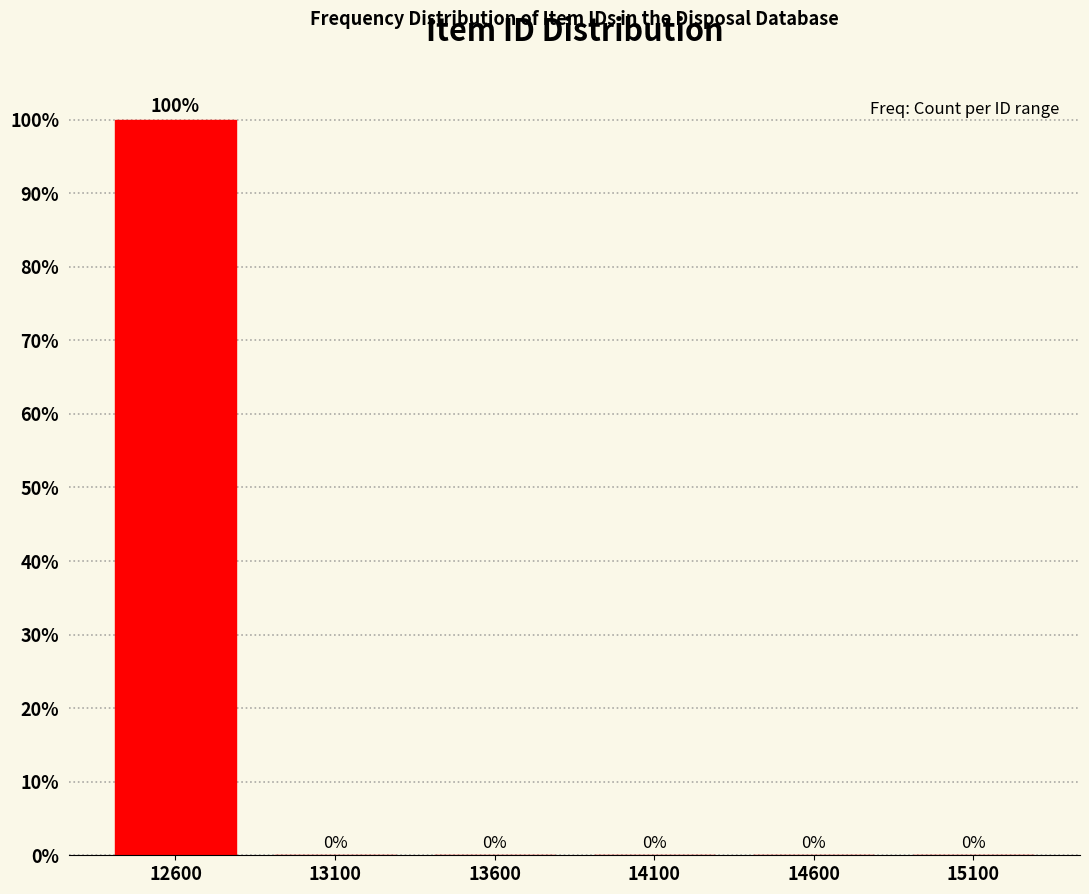

Reading left to right, transcribe all the data shown in this chart.

12600=100	13100=0	13600=0	14100=0	14600=0	15100=0